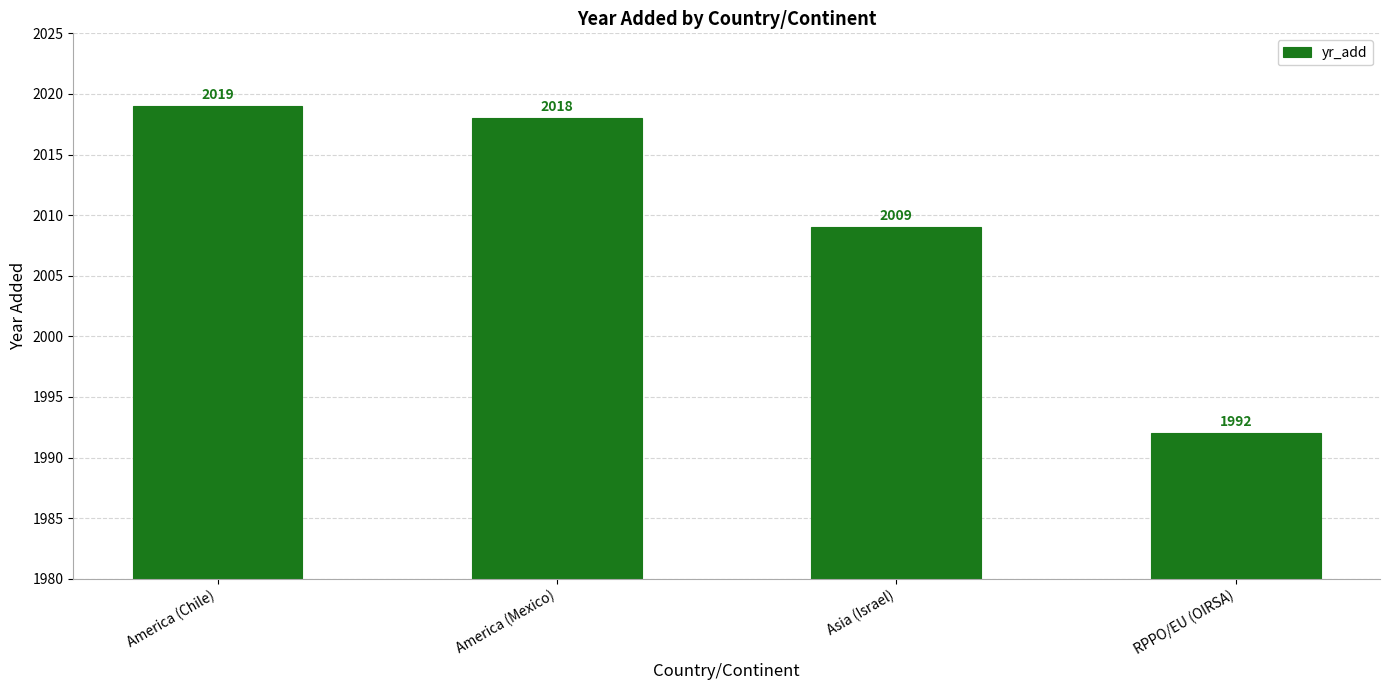

What is the label of the 4th bar from the left?

RPPO/EU (OIRSA)